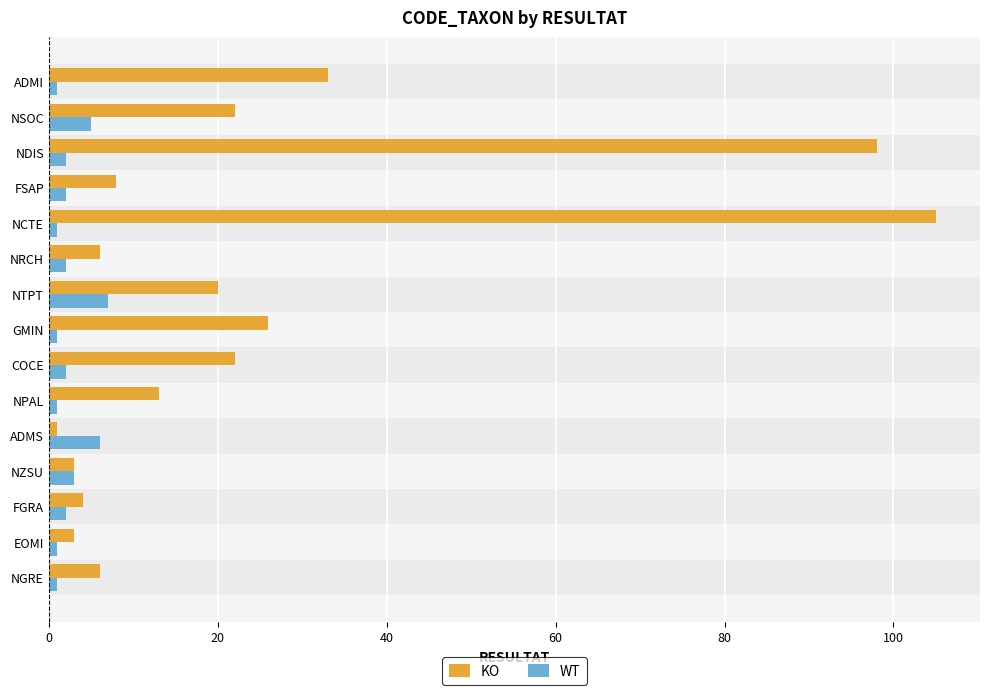

At which label is KO closest to 53?

ADMI